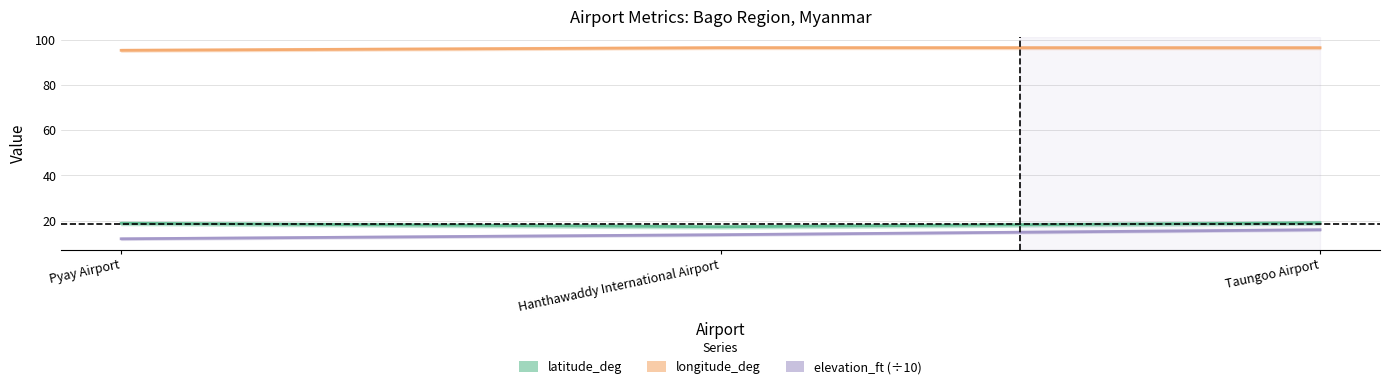

At which label does latitude_deg reach its peak?

Taungoo Airport